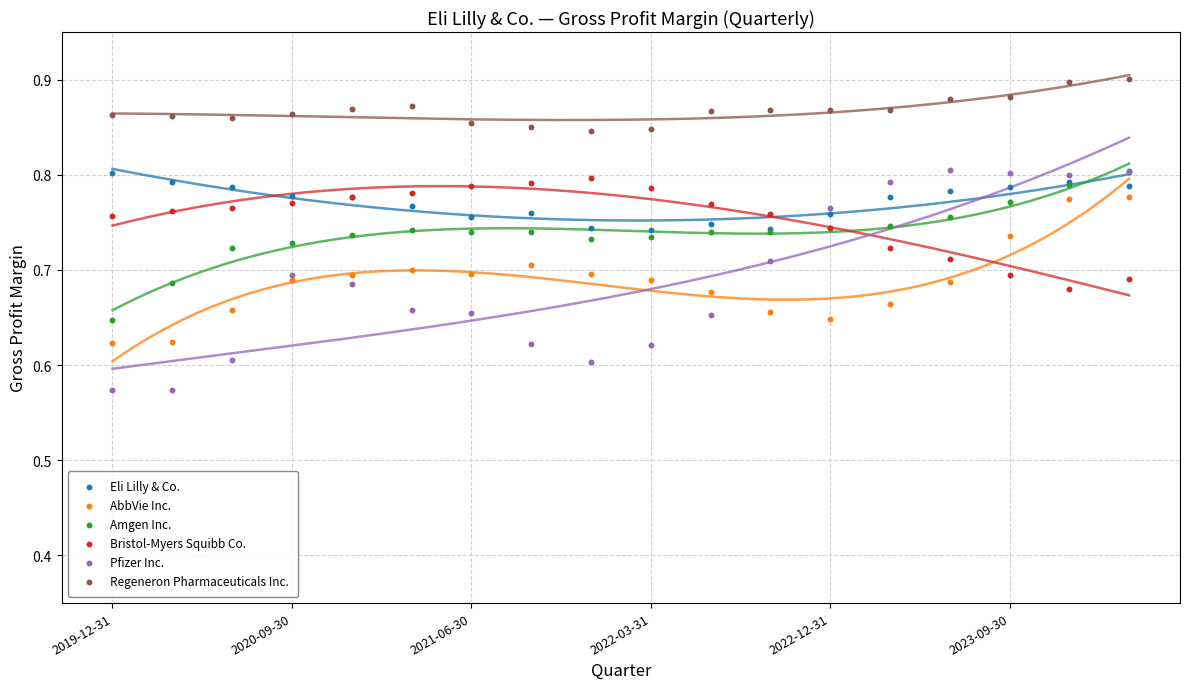

Which series reaches the minimum Y coordinate?

Pfizer Inc.